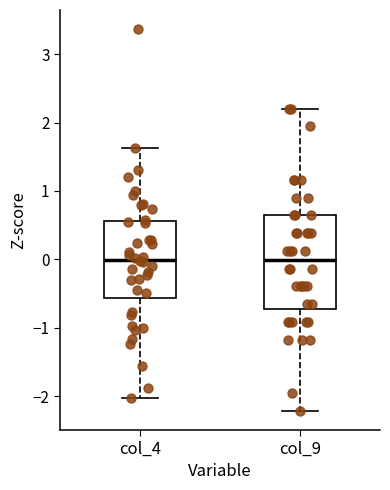

Reading left to right, transcribe this box plot: for each box, give where its median line is, the range the box spans, and where its two whiskers end, as read against the y-axis. The values are not printed on the chart, so give them approximately, as read against the axis.

col_4: median 0.0, box -0.6 to 0.6, whiskers -2.0 to 1.6
col_9: median 0.0, box -0.7 to 0.6, whiskers -2.2 to 2.2